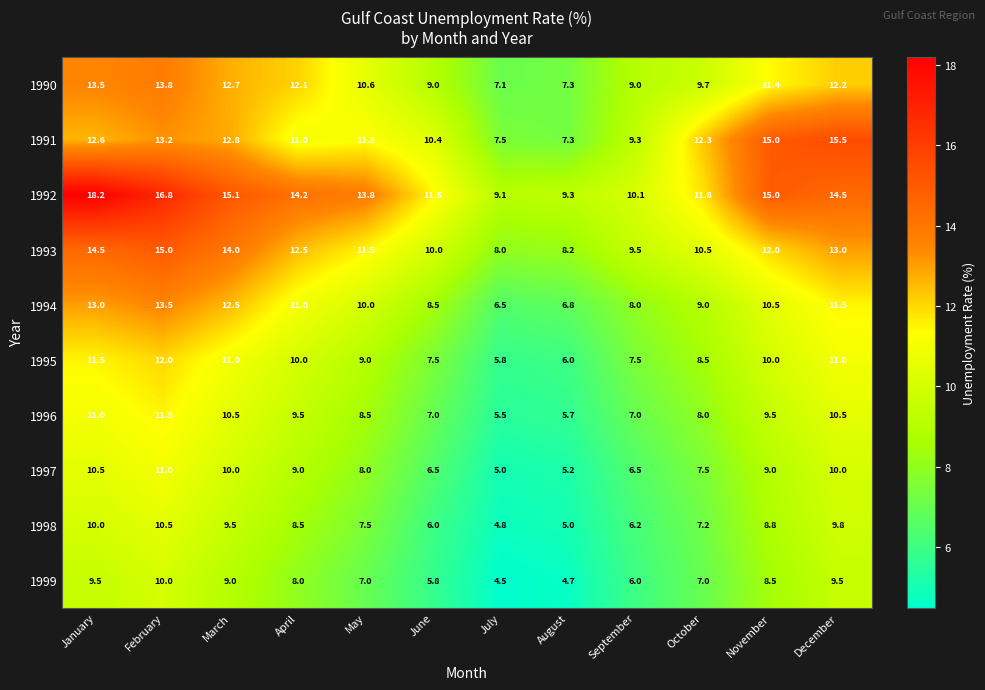

Which category has the highest value in the 1998 series?

February